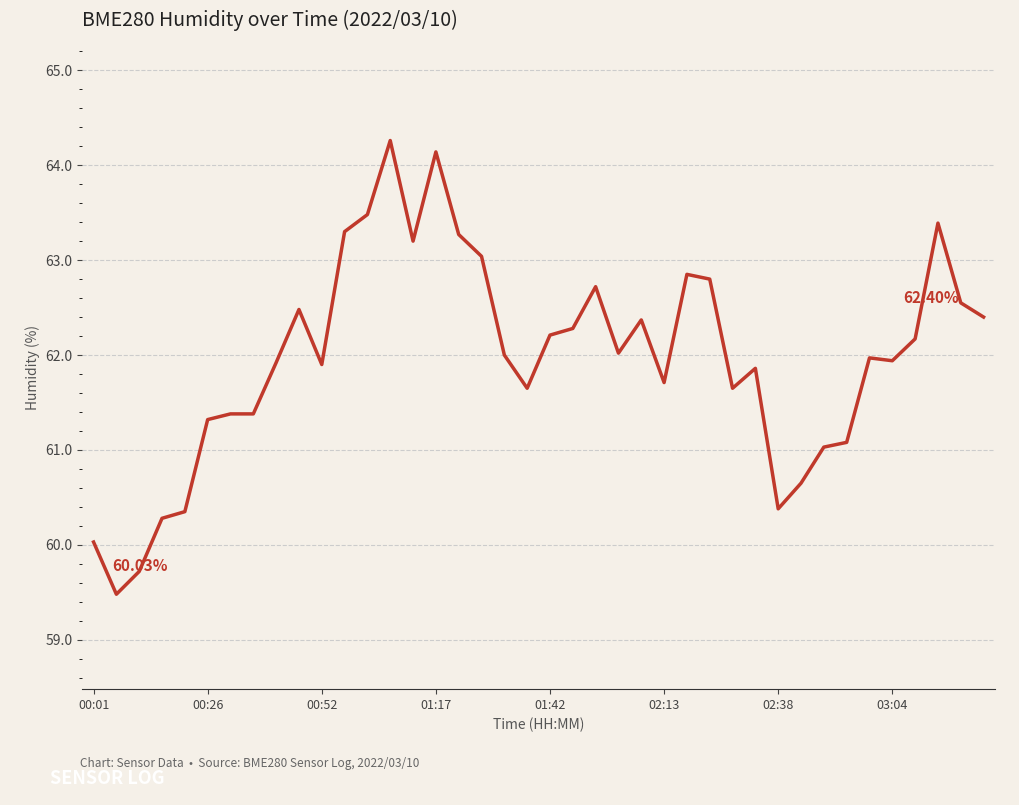

What is the difference between the maximum and minimum values?

4.8